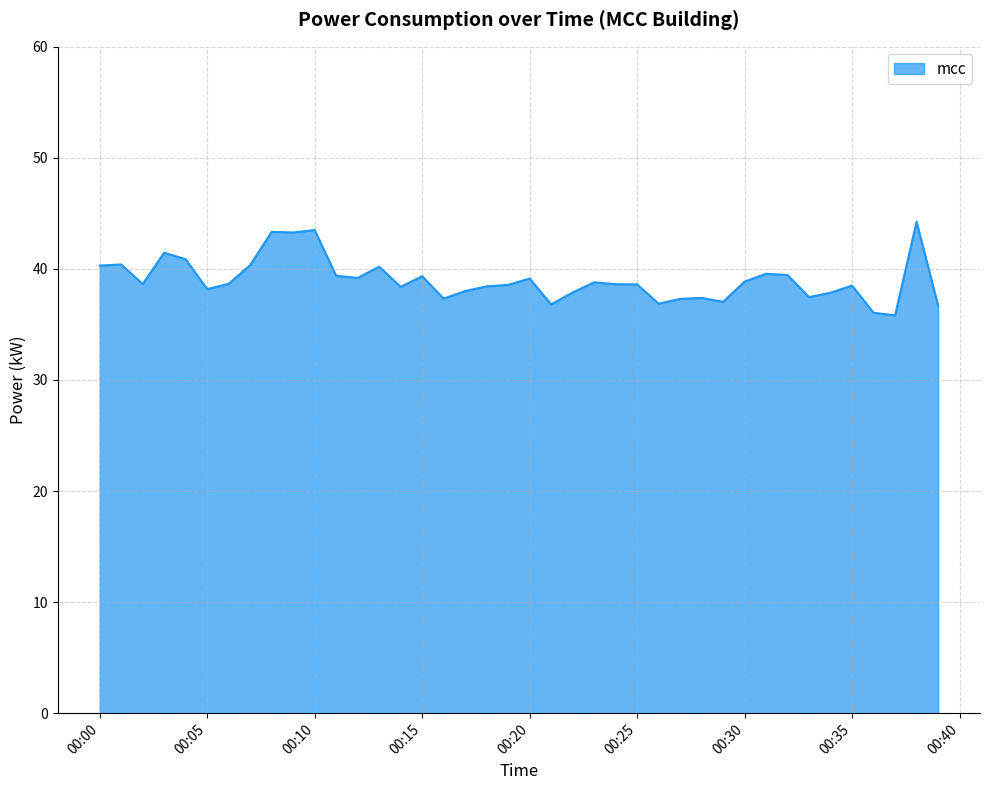

What is the sum of all values?

1560.7